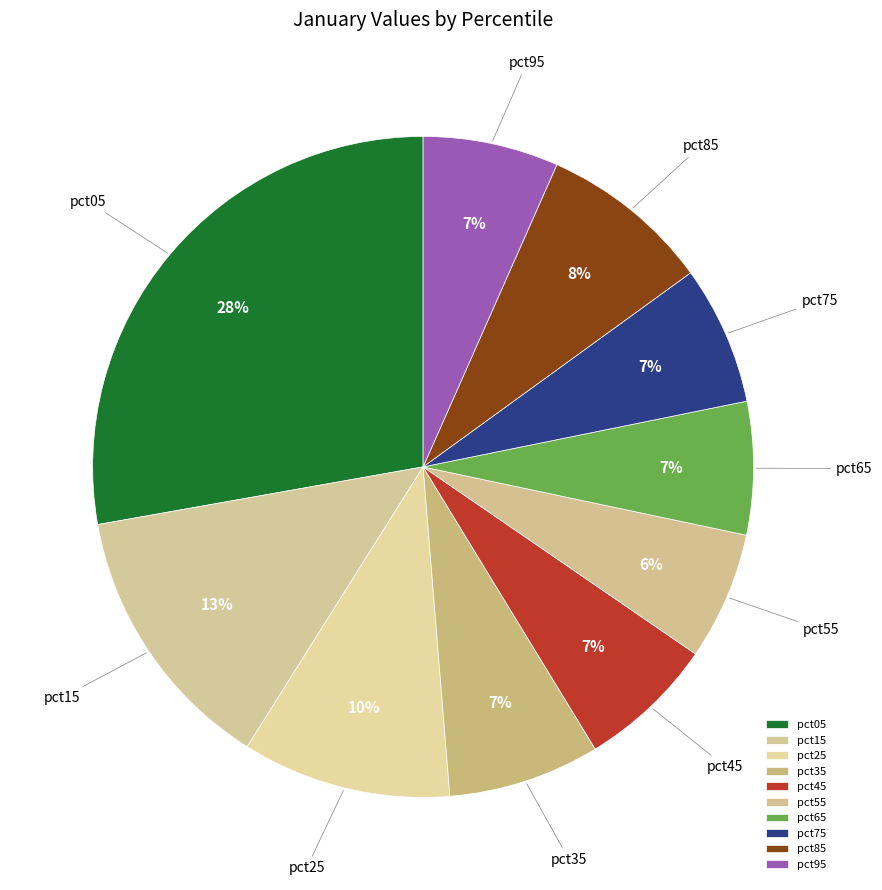

Is the sum of pct55 and pct95 greater than half?

No